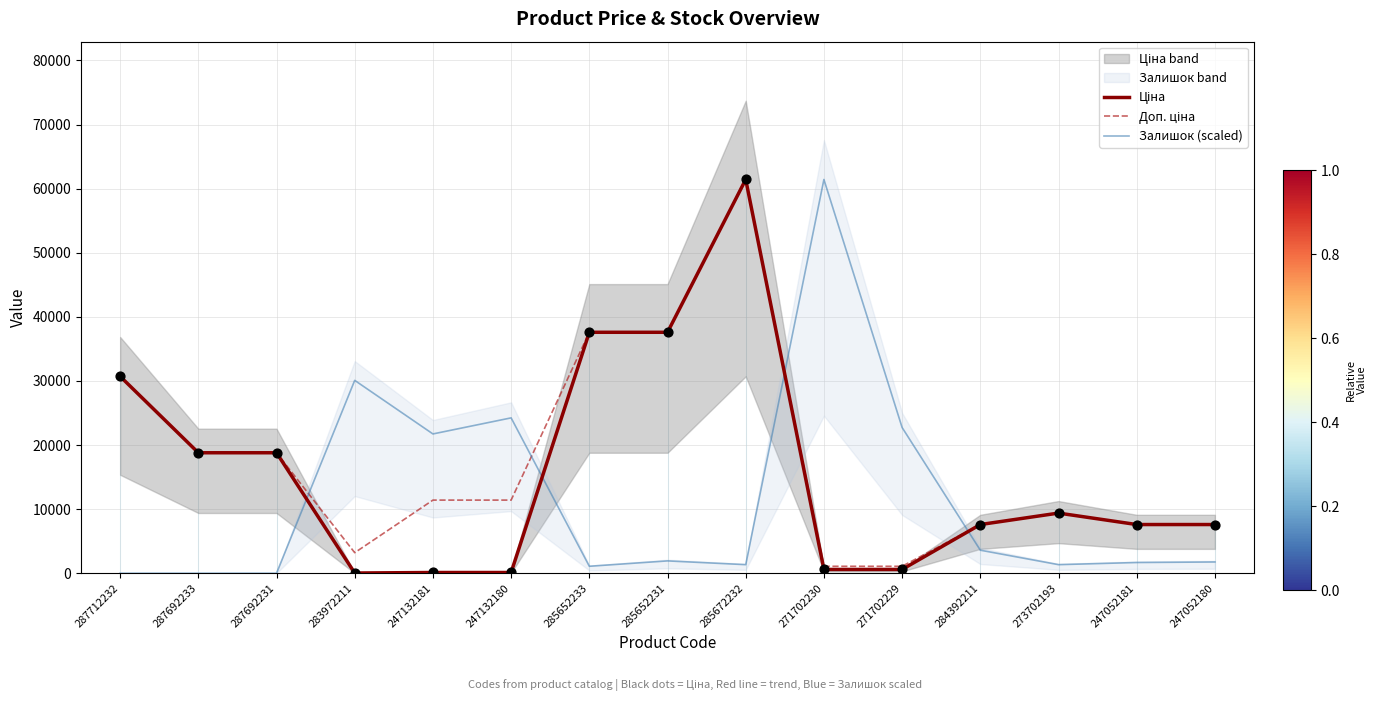

What are all the series names shown in the legend?

Ціна, Доп. ціна, Залишок (scaled)